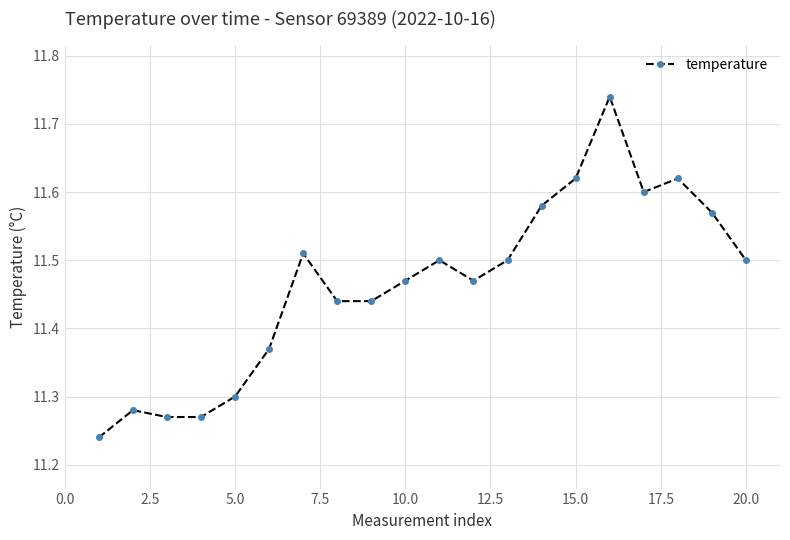

True or false: the data has more than 2 interior local peaks.

True